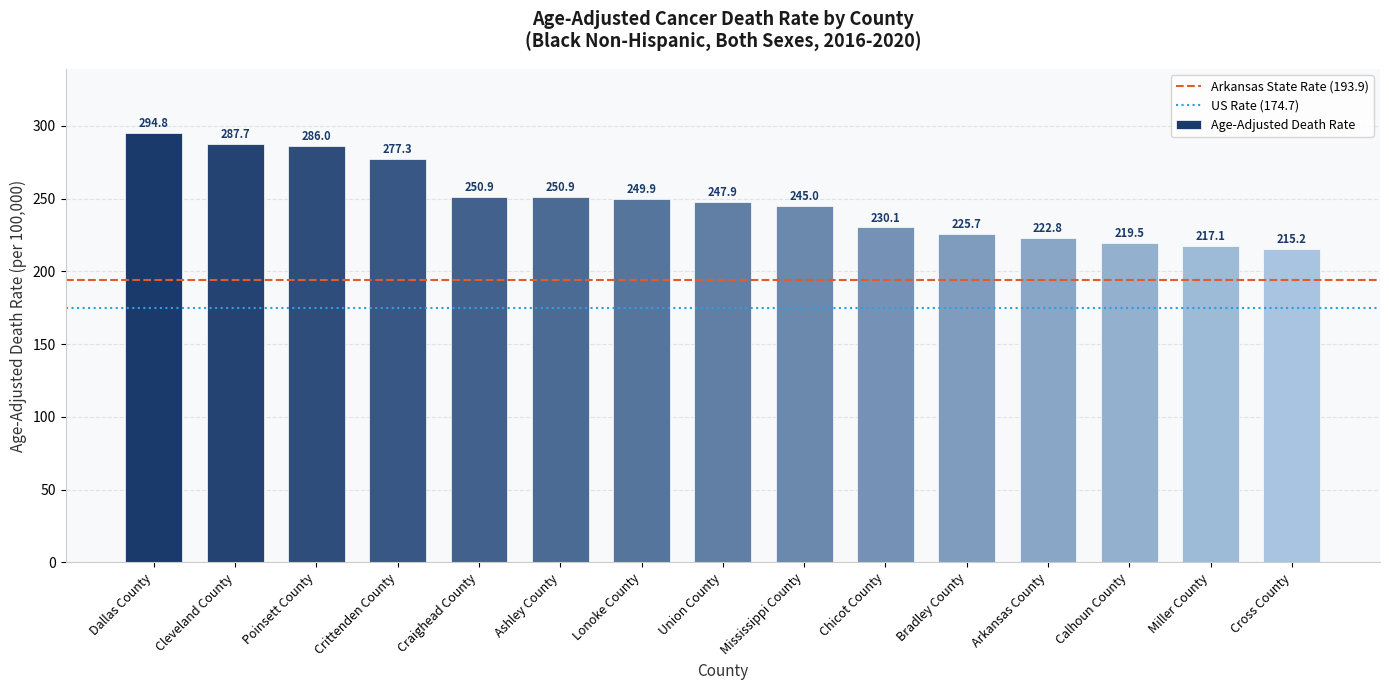

What is the label of the 10th bar from the right?

Ashley County